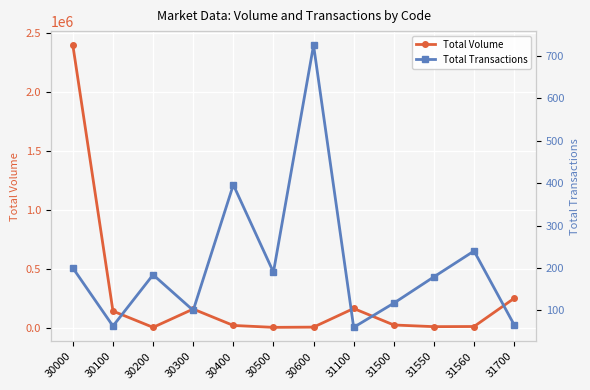

Reading left to right, transcribe all the data shown in this chart.

Total Volume: 2396874	141351	3291	158492	19538	3289	5306	163407	23400	9260	10471	249449
Total Transactions: 200	63	184	100	396	190	725	60	117	179	240	66